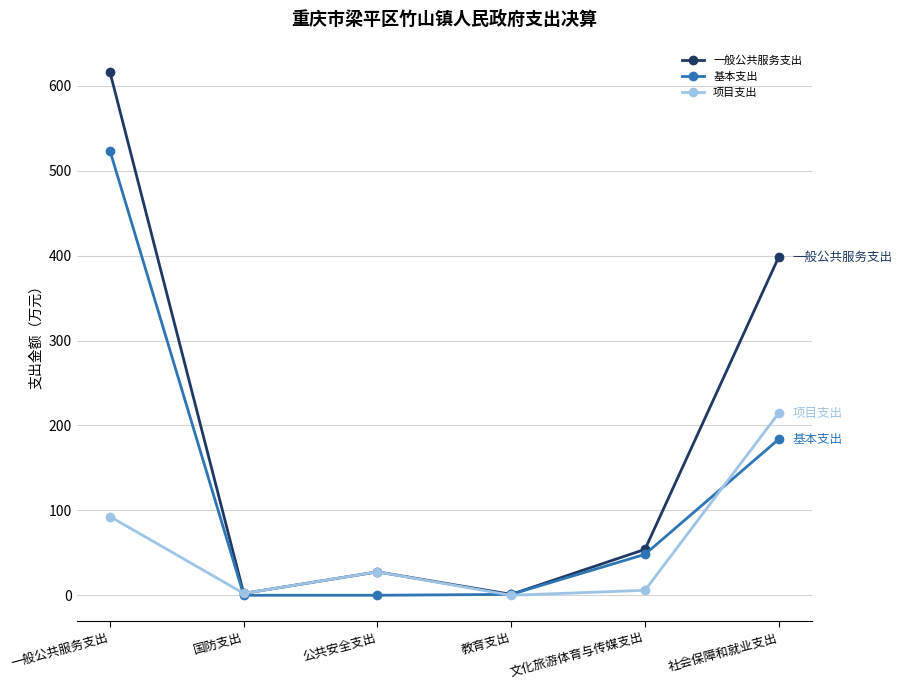

What are all the series names shown in the legend?

一般公共服务支出, 基本支出, 项目支出